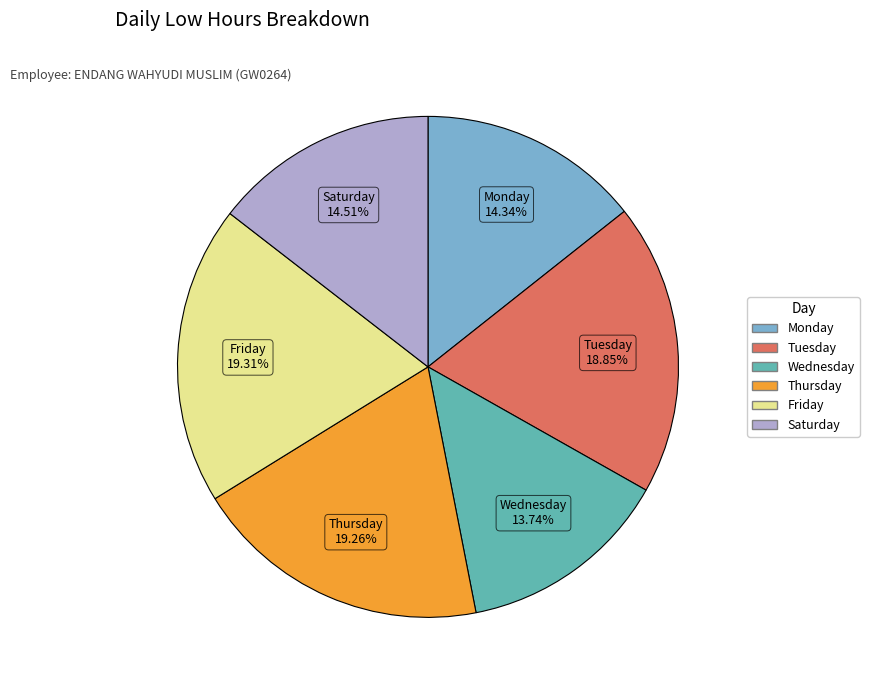

Is there any slice that represents more than half of the pie?

No